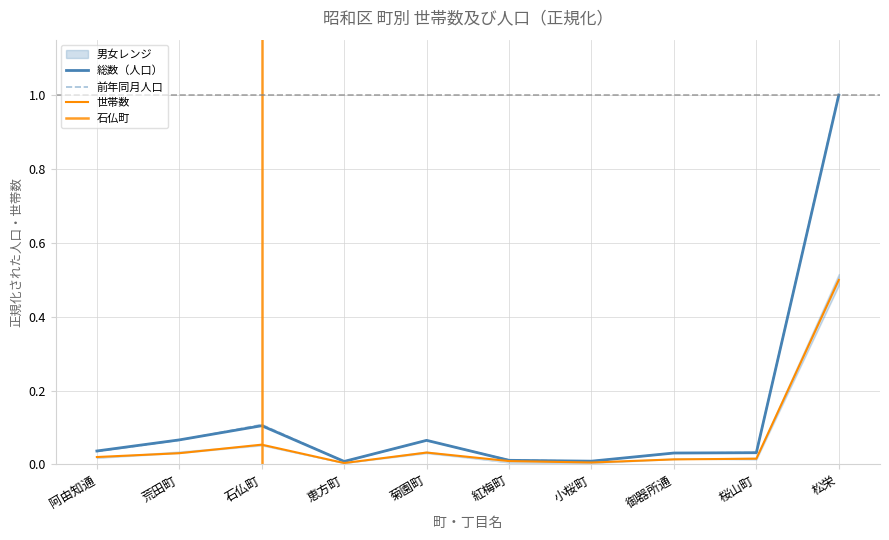

What is the average value of the 女 series?

0.1